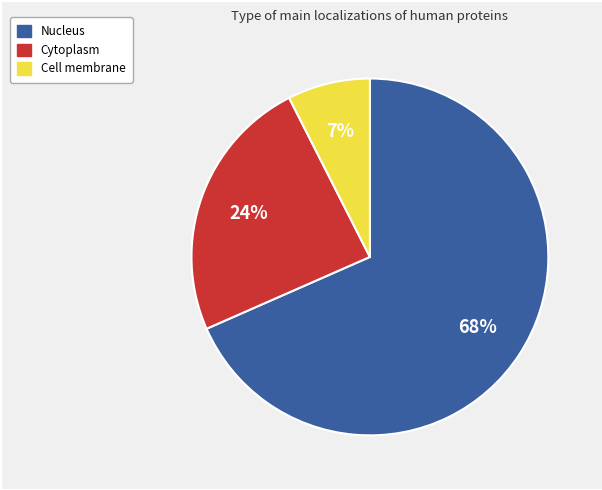

How many segments does this pie chart have?

3